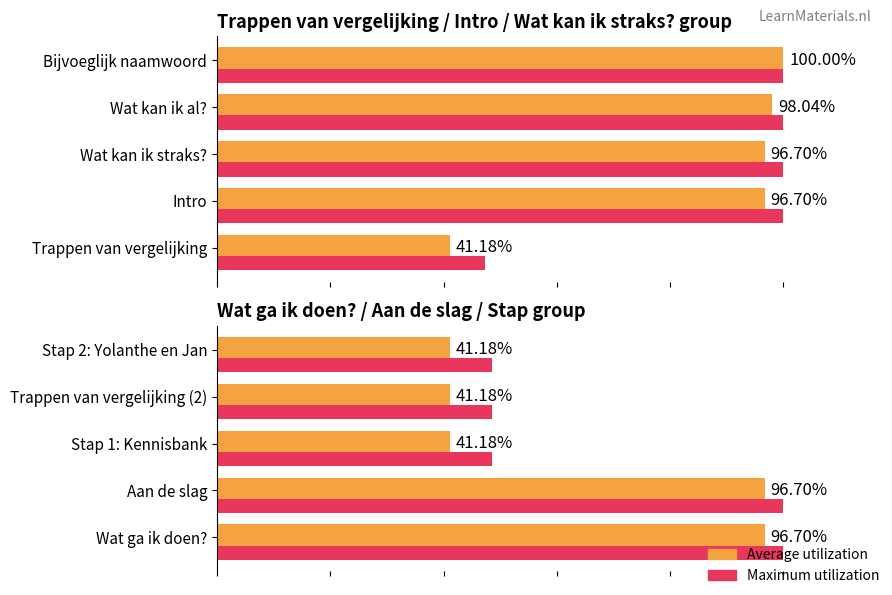

Does the chart contain stacked bars?

No